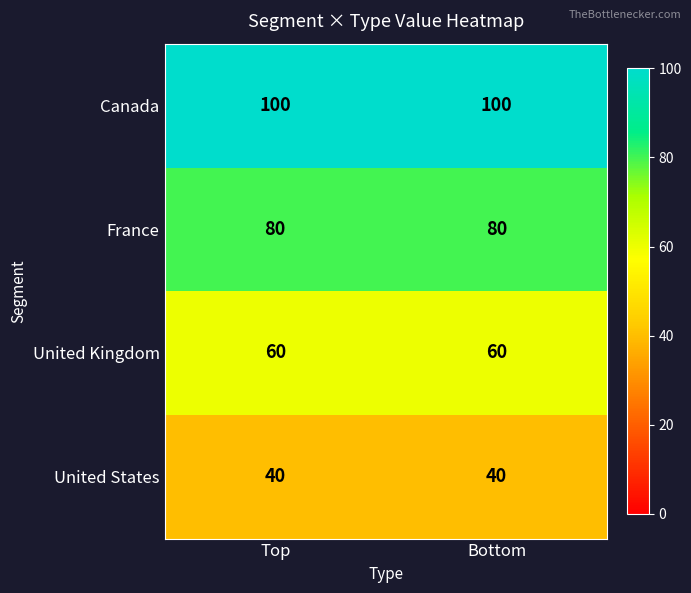

What is the greatest value displayed?

100